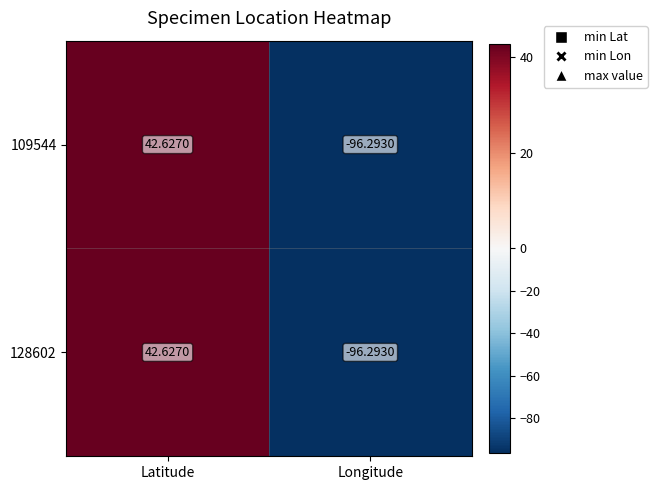

List the labels in order of 128602 value, smallest first.

Longitude, Latitude